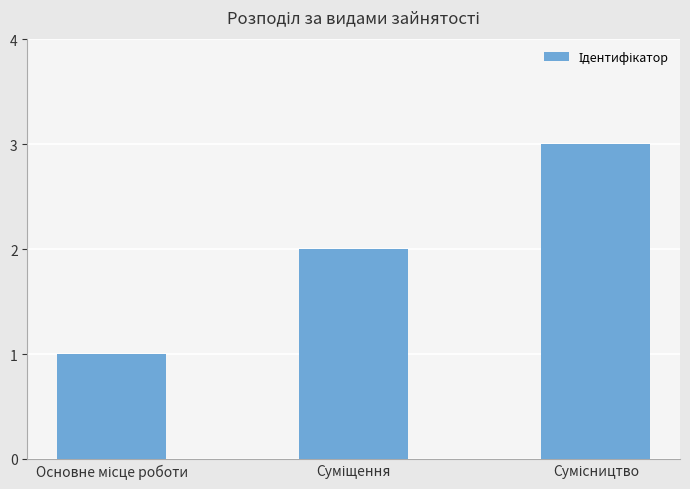

What is the difference between the maximum and minimum values?

2